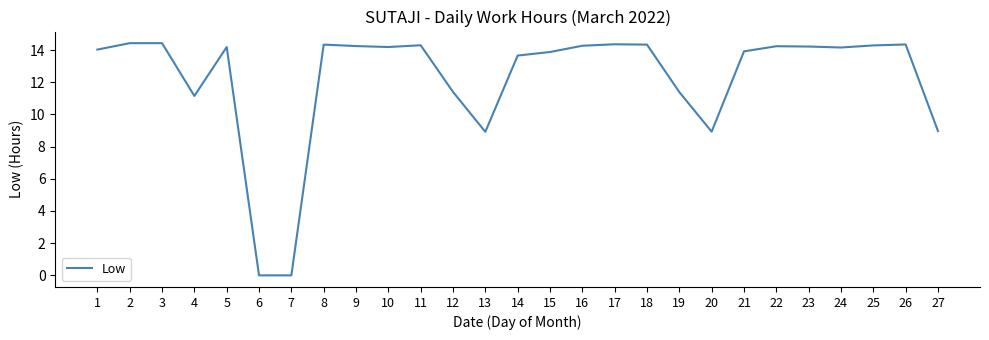

The chart shows a value of 0.0 at 7. True or false?

True